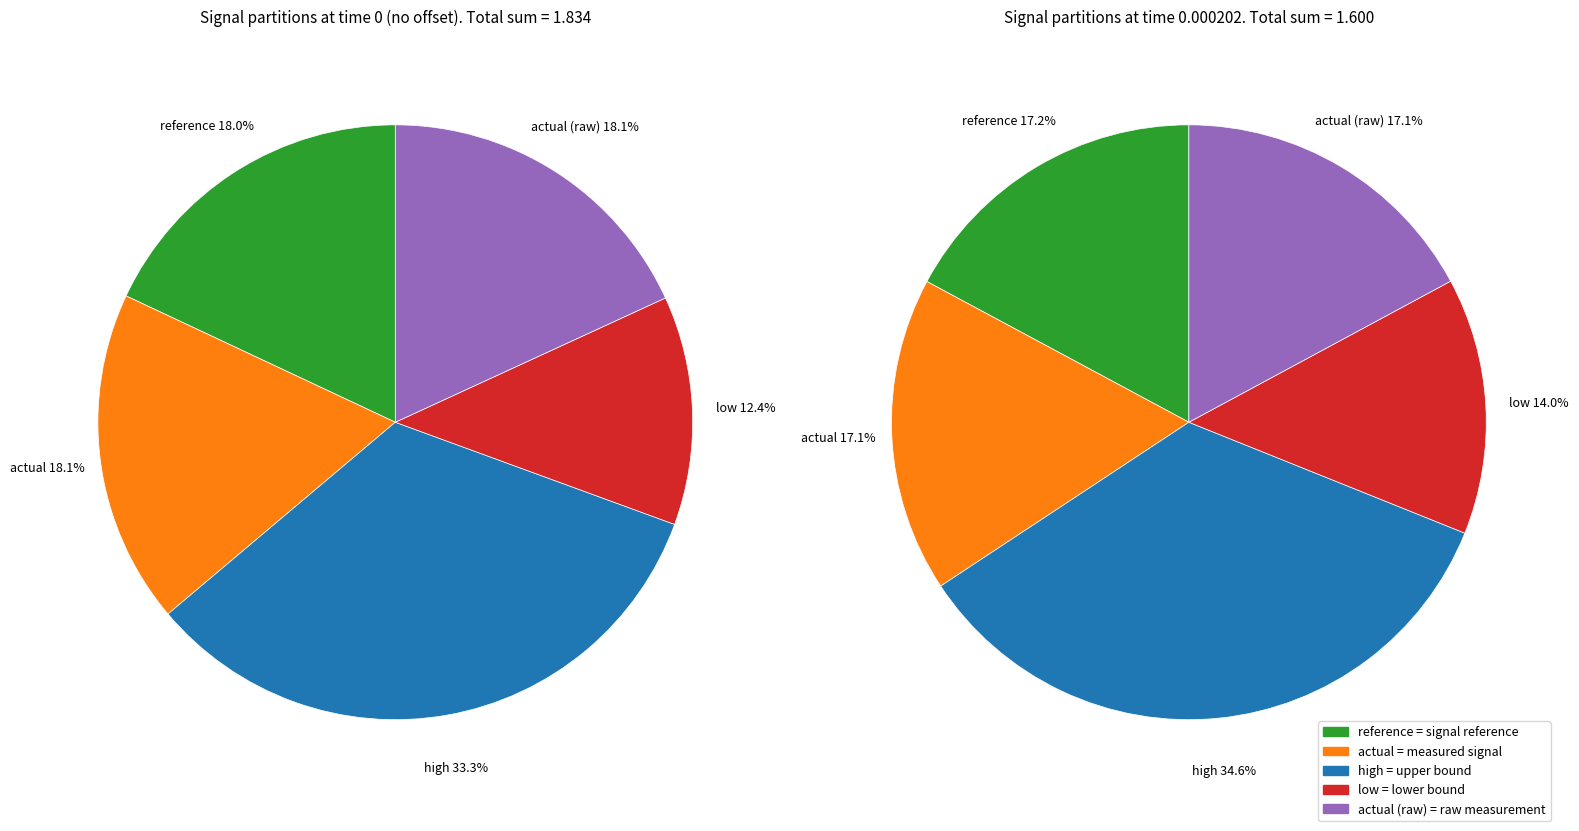

Is the sum of actual (raw) and low greater than half?

No